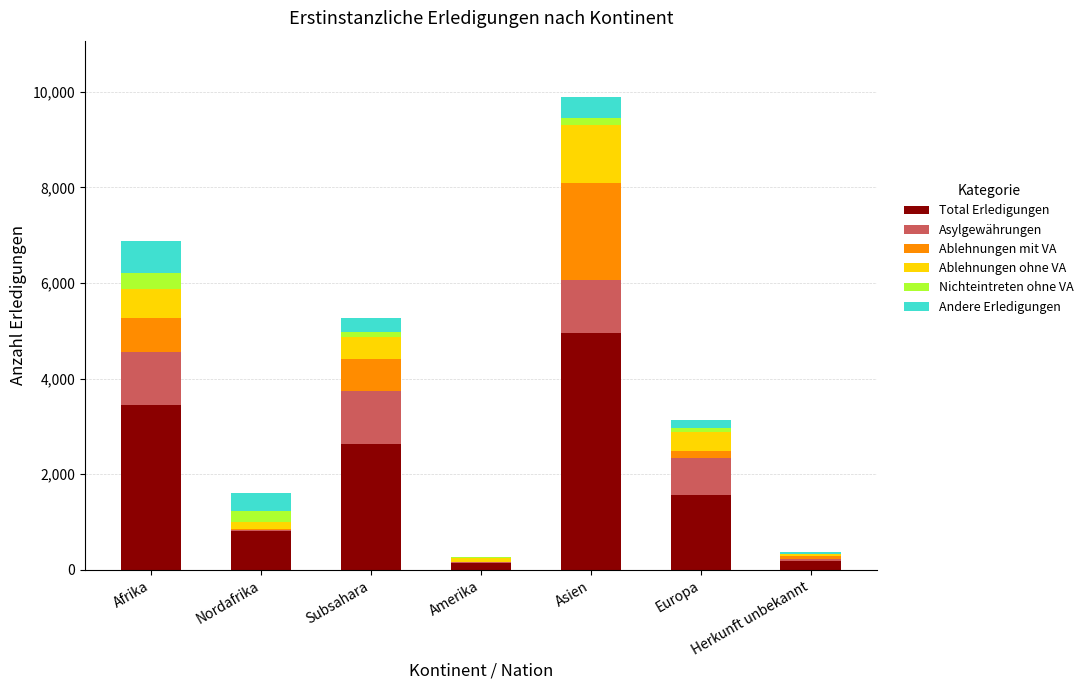

What is the sum of all Total Erledigungen values?

13727